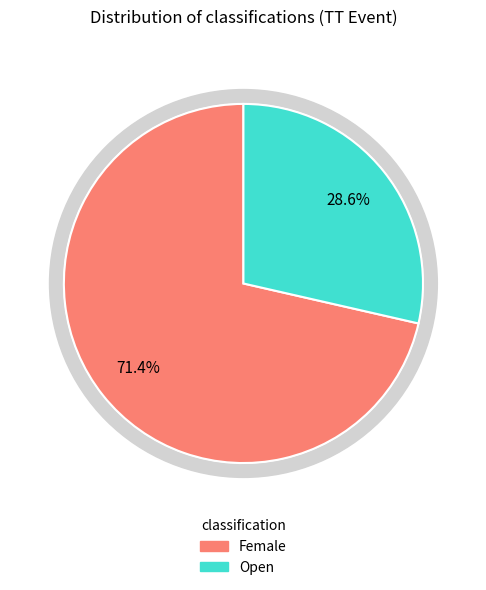

To the nearest percent, what percentage of the pie is Open?

29%